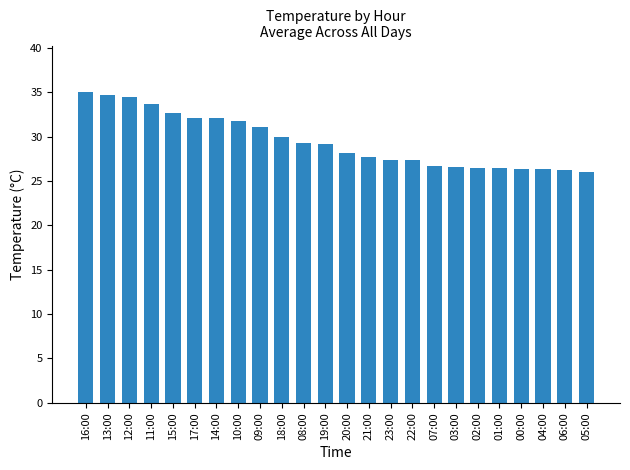

What is the change in value from 15:00 to 06:00?

-6.4